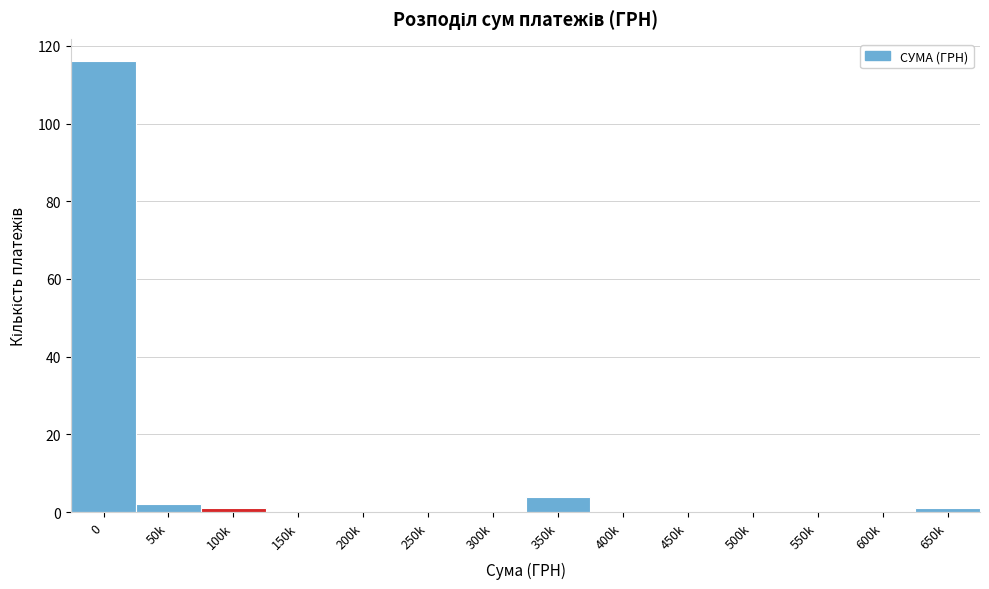

Reading left to right, what are all the values shown in this chart?

0=116	50k=2	100k=1	150k=0	200k=0	250k=0	300k=0	350k=4	400k=0	450k=0	500k=0	550k=0	600k=0	650k=1